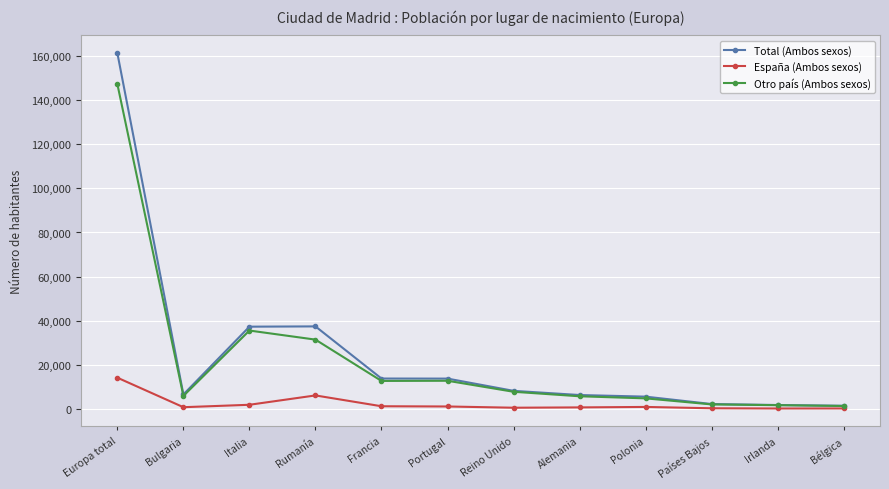

Which category has the highest value in the Total (Ambos sexos) series?

Europa total